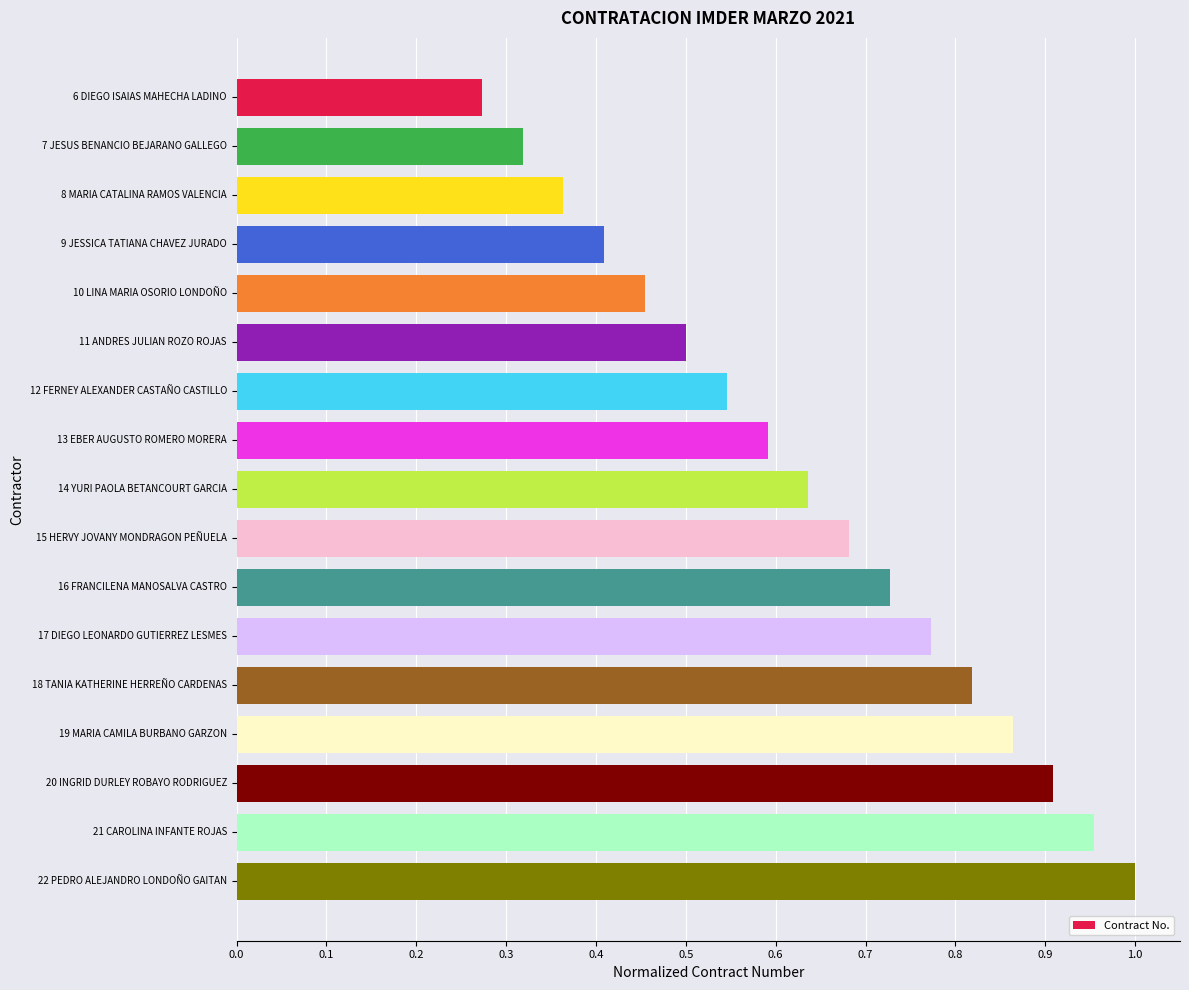

Rank the categories by value from highest to lowest.

22 PEDRO ALEJANDRO LONDOÑO GAITAN, 21 CAROLINA INFANTE ROJAS, 20 INGRID DURLEY ROBAYO RODRIGUEZ, 19 MARIA CAMILA BURBANO GARZON, 18 TANIA KATHERINE HERREÑO CARDENAS, 17 DIEGO LEONARDO GUTIERREZ LESMES, 16 FRANCILENA MANOSALVA CASTRO, 15 HERVY JOVANY MONDRAGON PEÑUELA, 14 YURI PAOLA BETANCOURT GARCIA, 13 EBER AUGUSTO ROMERO MORERA, 12 FERNEY ALEXANDER CASTAÑO CASTILLO, 11 ANDRES JULIAN ROZO ROJAS, 10 LINA MARIA OSORIO LONDOÑO, 9 JESSICA TATIANA CHAVEZ JURADO, 8 MARIA CATALINA RAMOS VALENCIA, 7 JESUS BENANCIO BEJARANO GALLEGO, 6 DIEGO ISAIAS MAHECHA LADINO